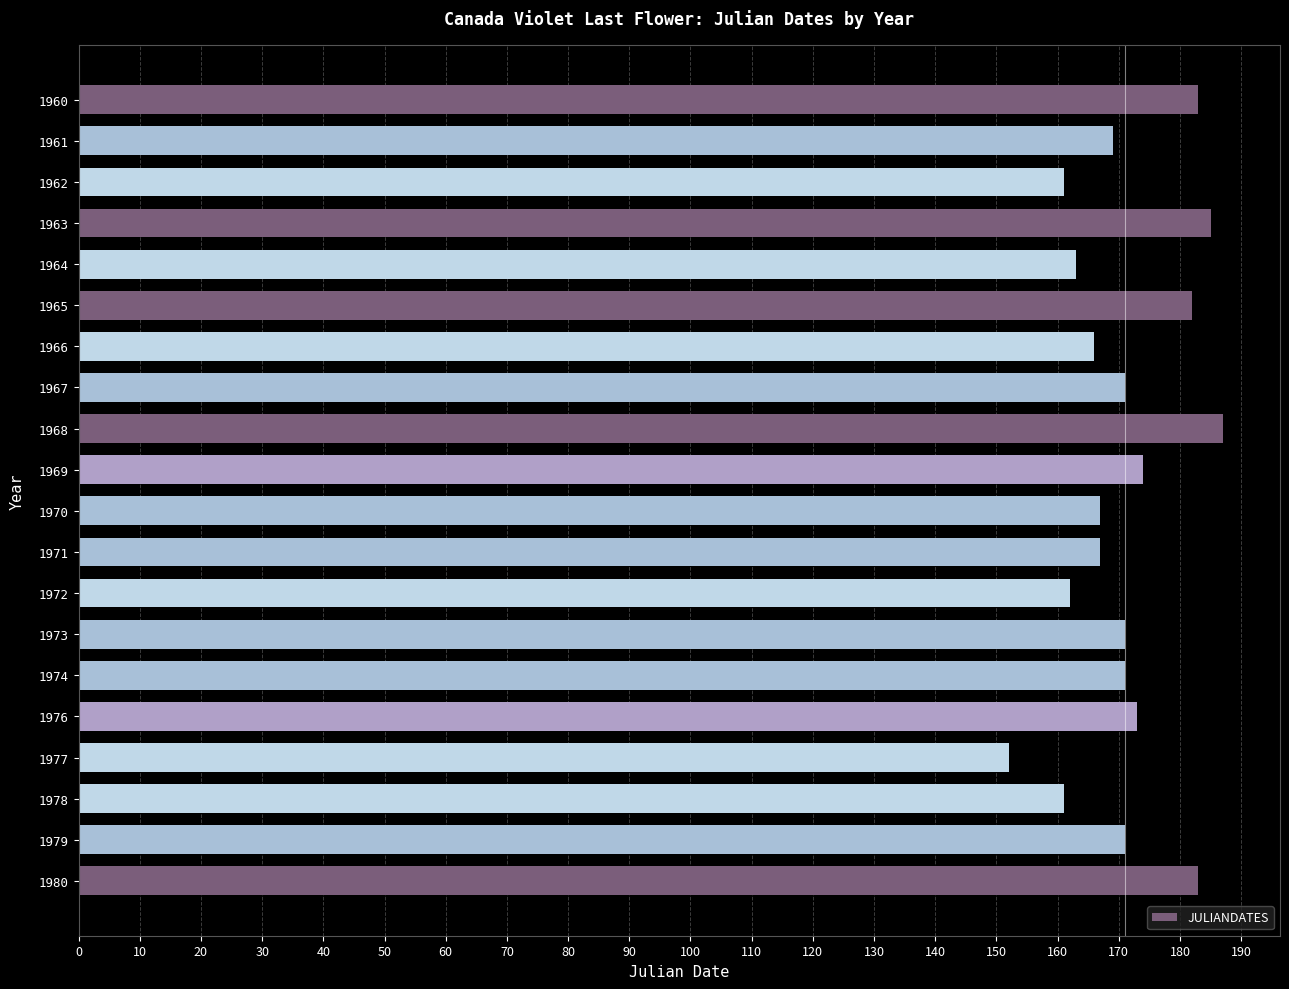

The chart shows a value of 267 at 1962. True or false?

False